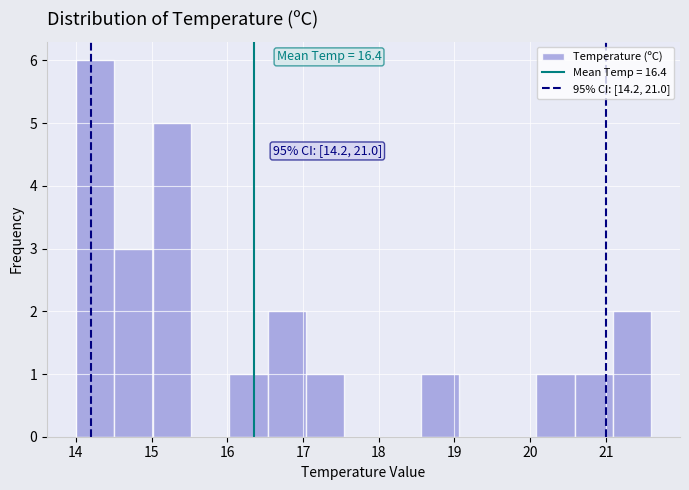

Which range on the x-axis has the tallest bar?

14.0 to 14.5